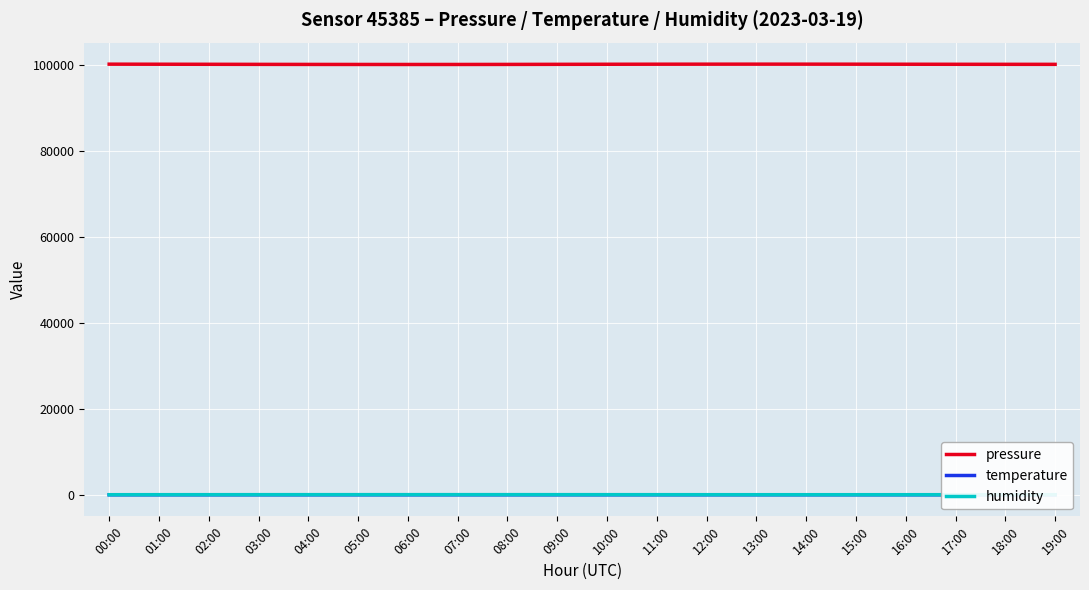

The temperature series shows 17.4 at 18:00. True or false?

True